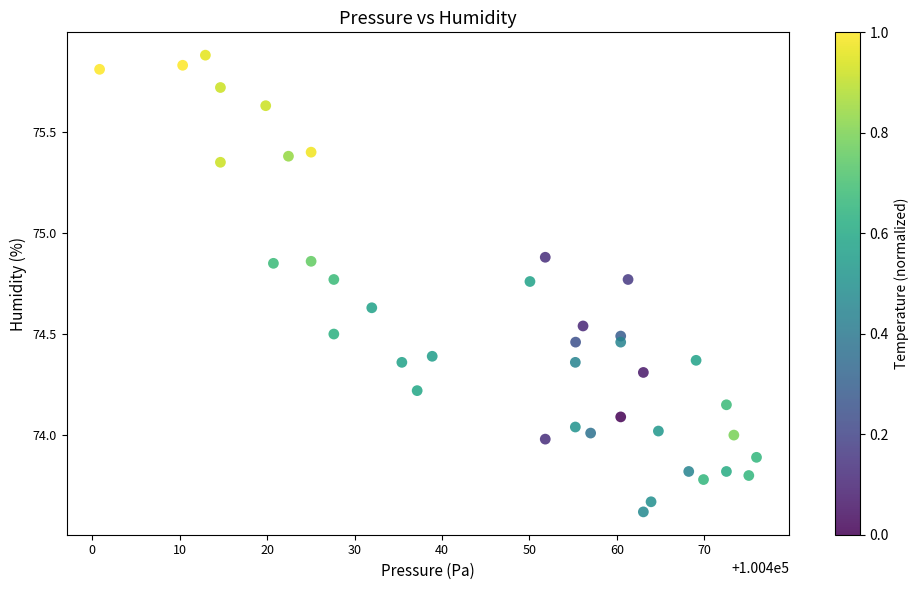

What is the range of X values (max minus min)?

75.1